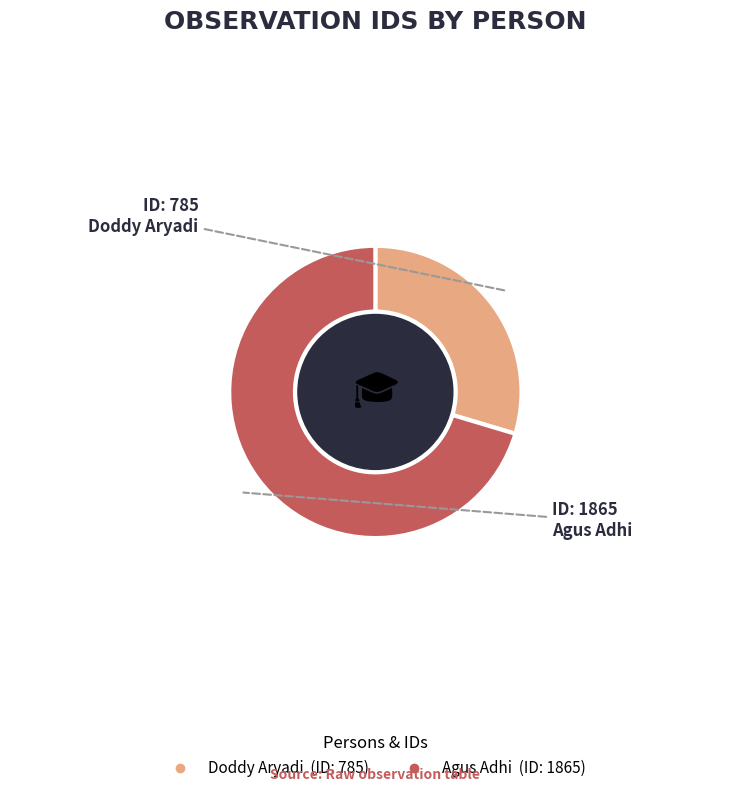

Which slice represents more than half of the pie?

Agus Adhi